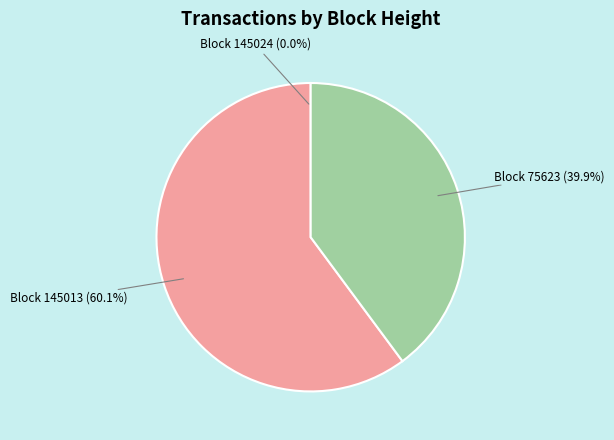

To the nearest percent, what is the average slice percentage?

33%